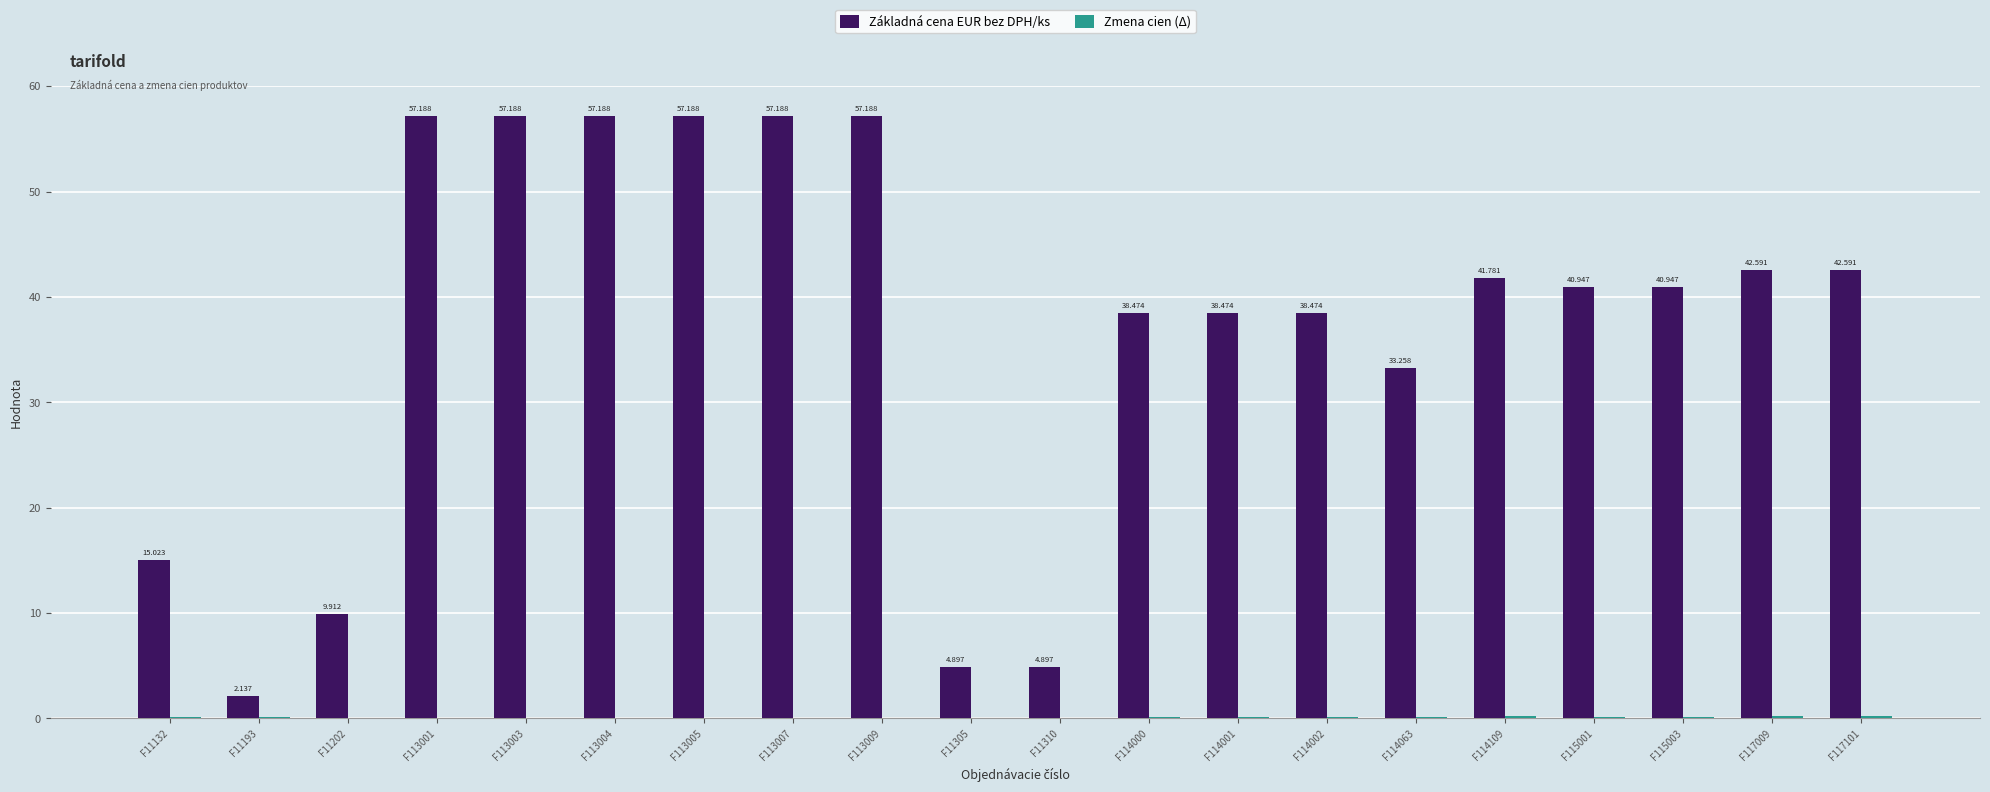

Which series changed the most between F113007 and F114002?

Základná cena EUR bez DPH/ks